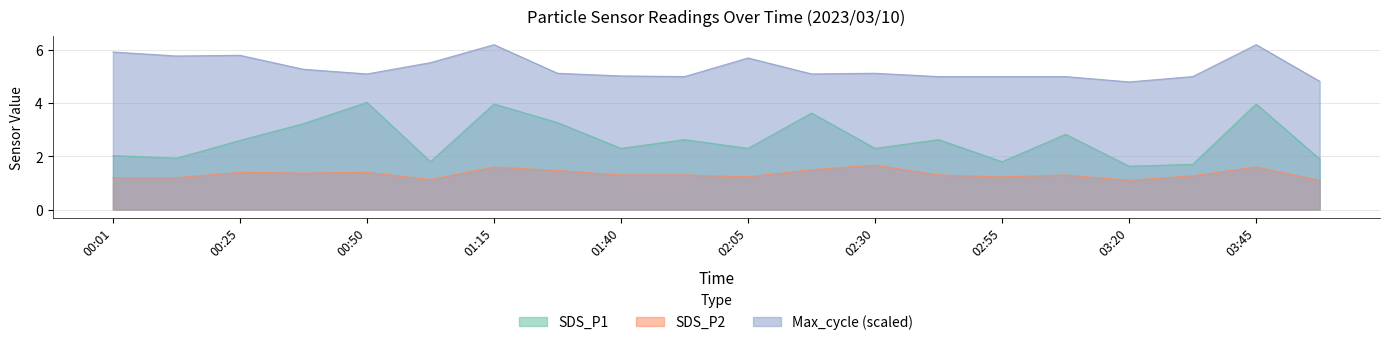

Which has a higher value, 00:25 or 03:20?

00:25